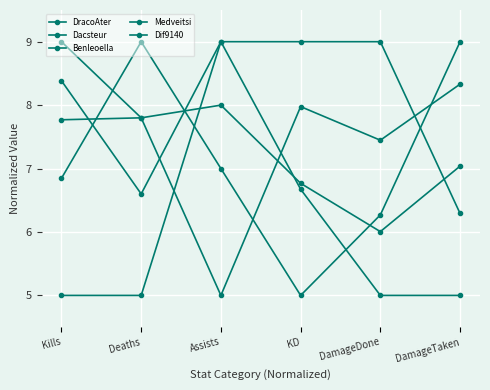

Does the chart have visible grid lines?

Yes